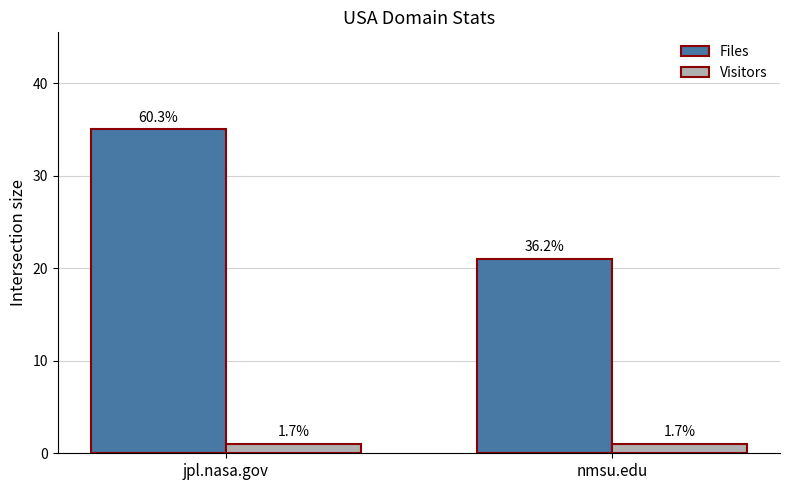

Rank the series at jpl.nasa.gov from highest to lowest value.

Files, Visitors